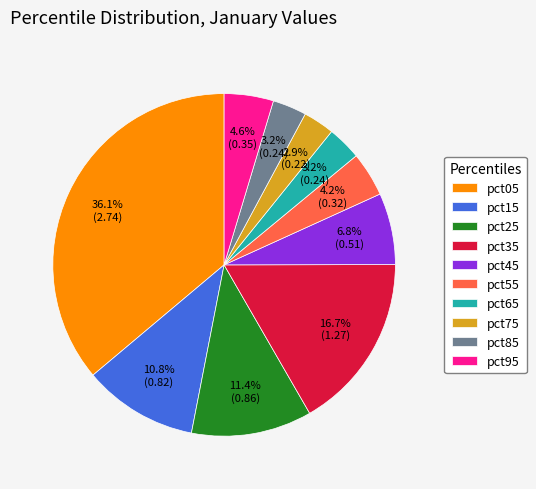

Is it true that pct65 is 12% of the pie?

False